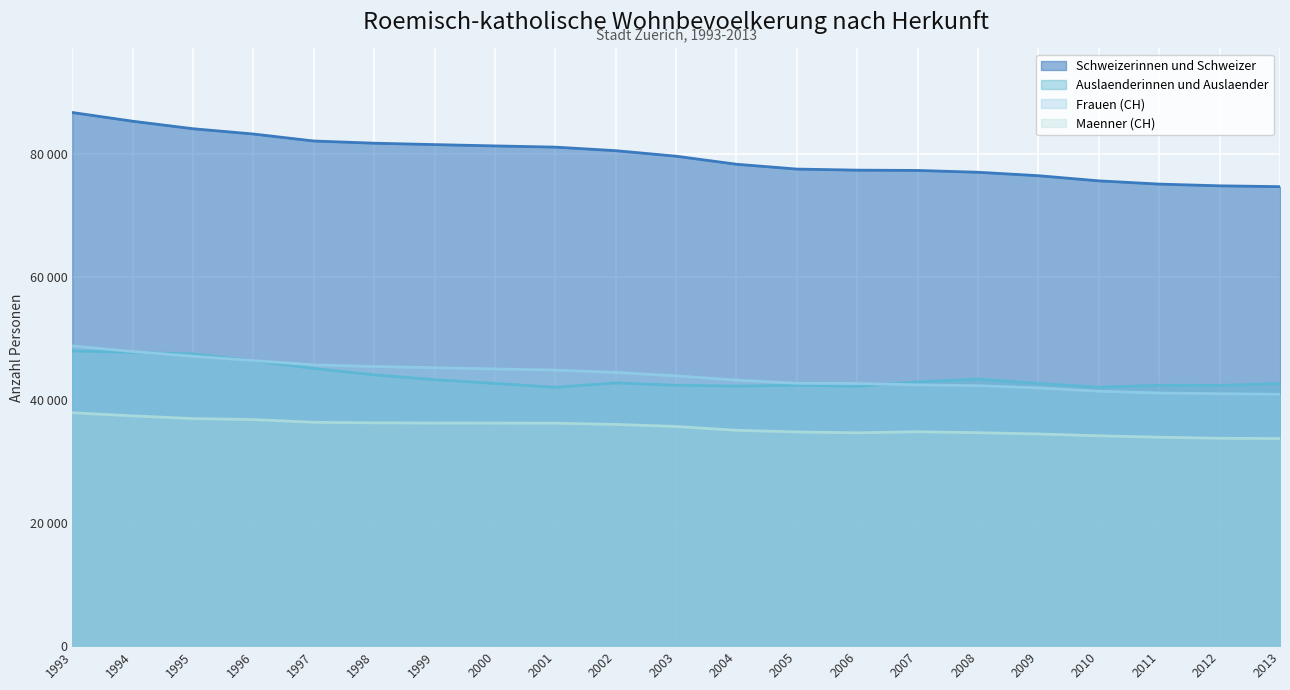

True or false: Maenner (CH) and Auslaenderinnen und Auslaender intersect in this chart.

False